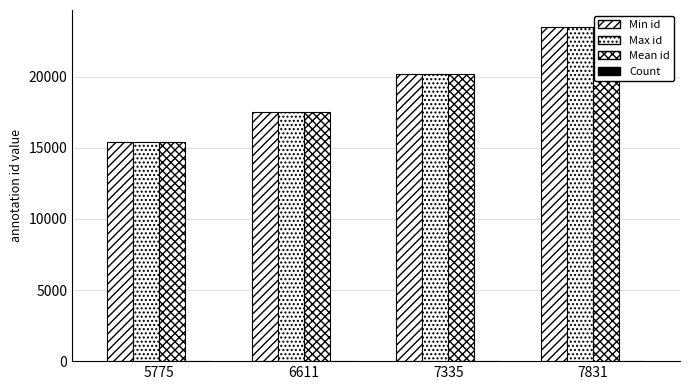

List the labels in order of Max id value, smallest first.

5775, 6611, 7335, 7831